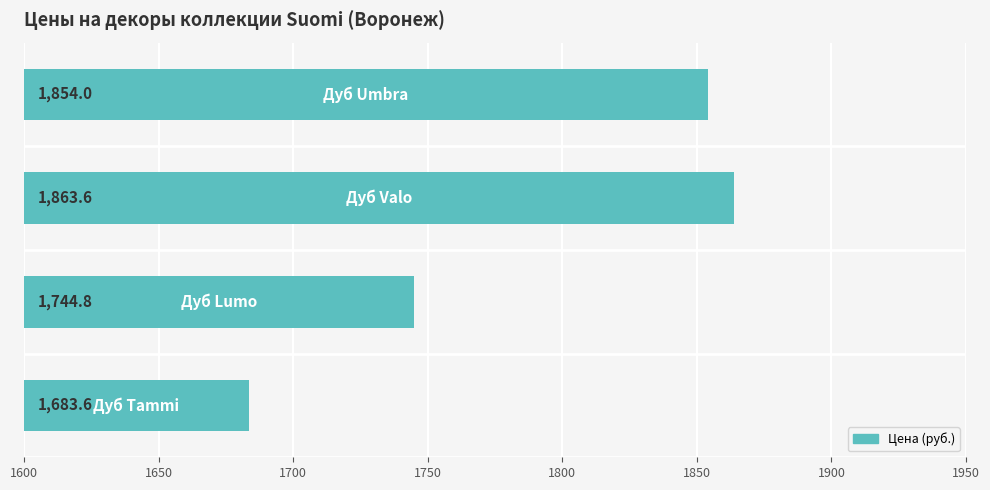

What is the greatest value displayed?

1863.6